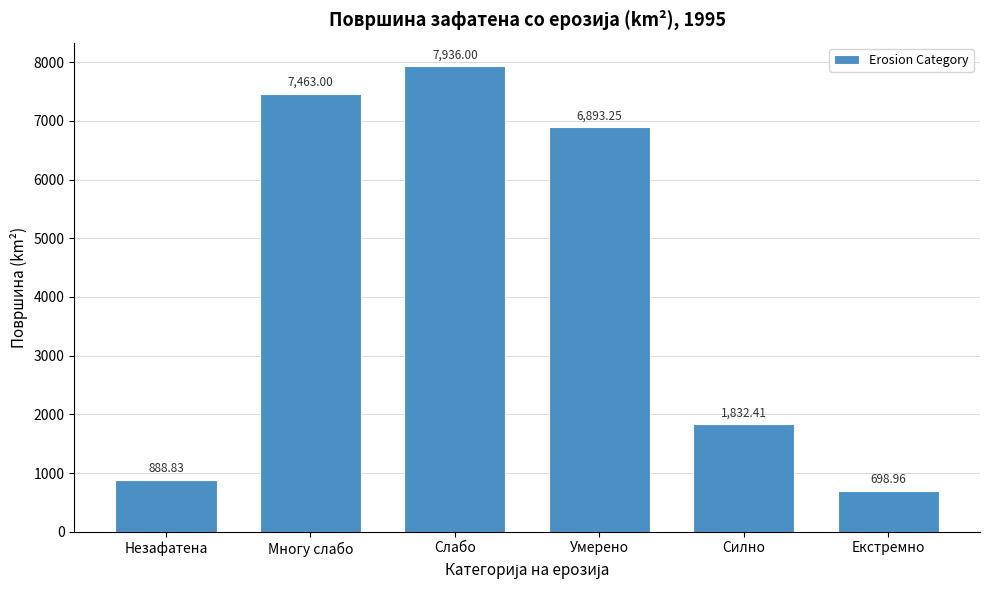

What is the label of the 1st bar from the right?

Екстремно